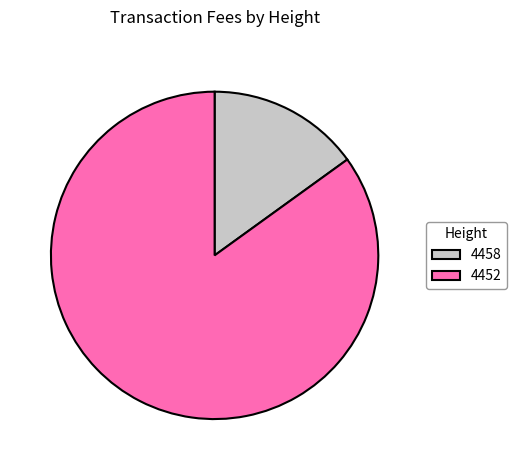

Which category accounts for the majority?

4452